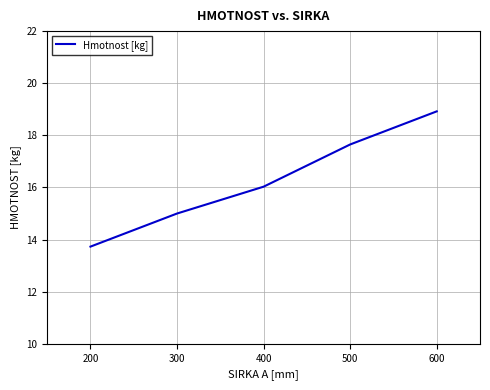

What is the change in value from 200 to 600?

+5.2